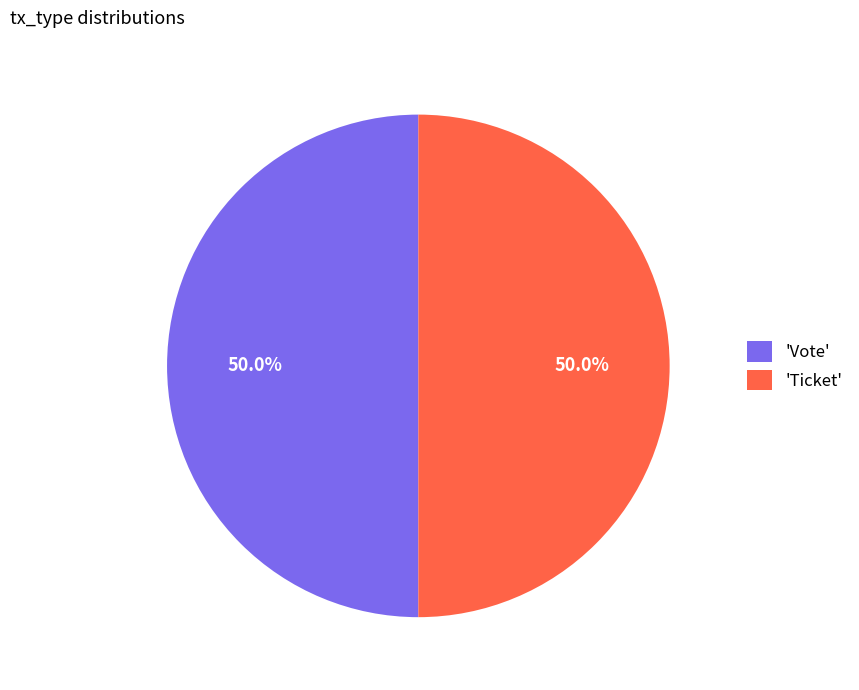

What is the ratio of the value at 'Ticket' to the value at 'Vote'?

1.0